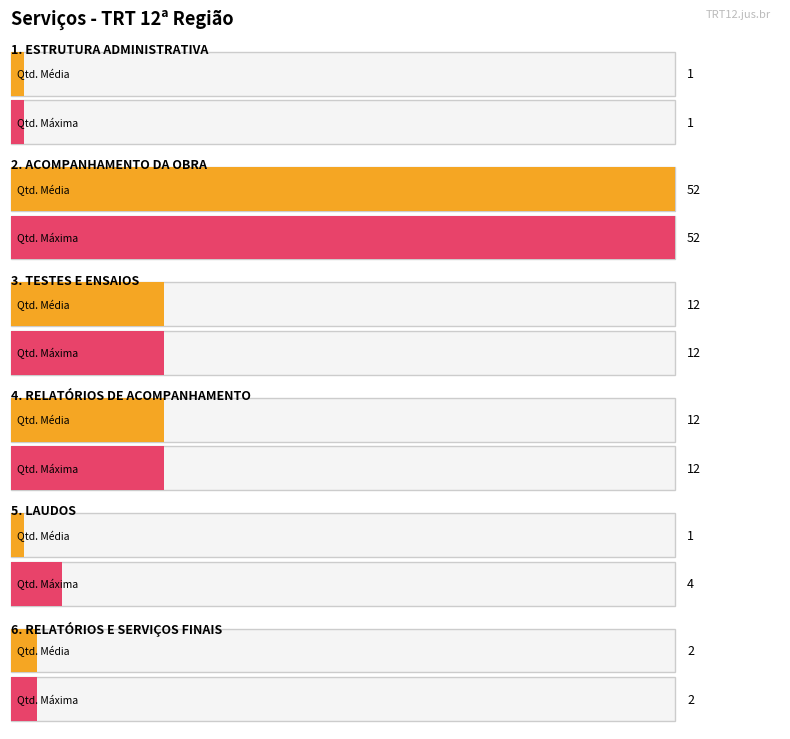

What is the sum of all QUANT values?

80